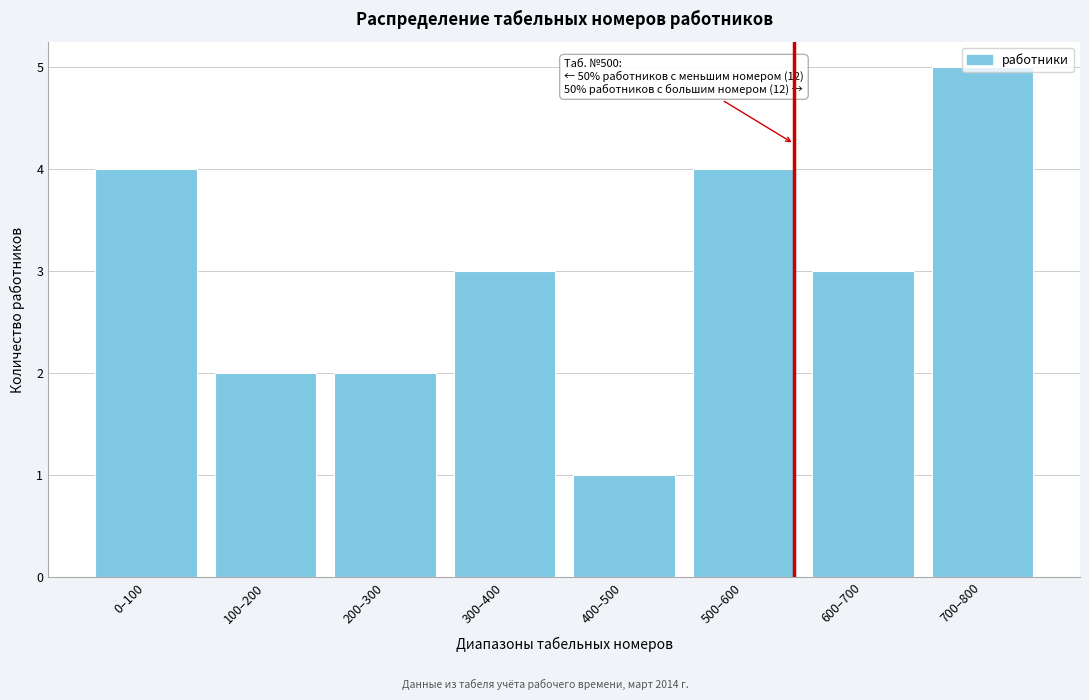

Is it true that the value at 500–600 is 4?

True